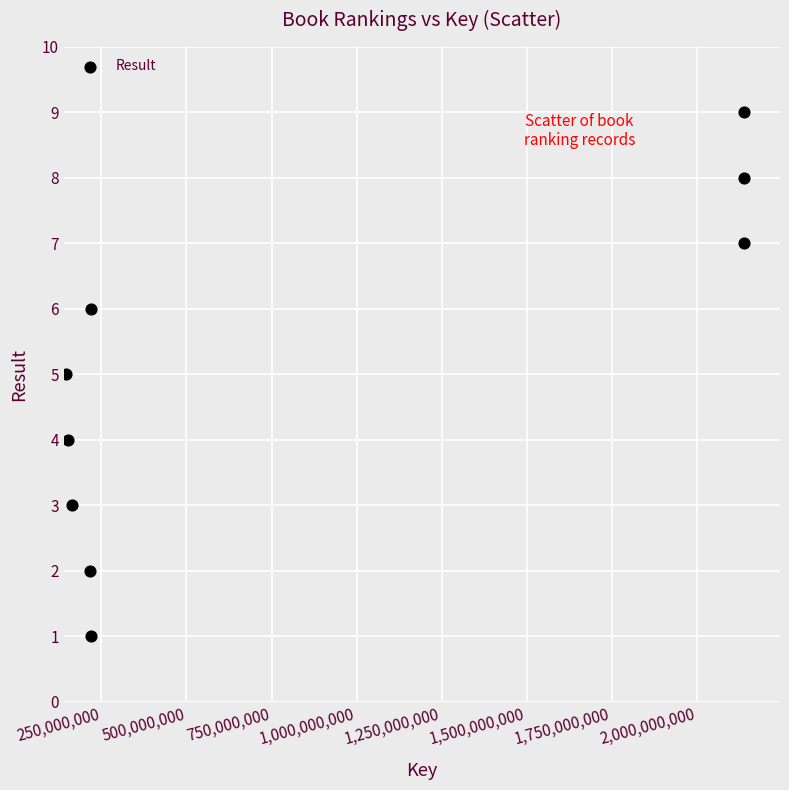

What is the range of X values (max minus min)?

1991106550